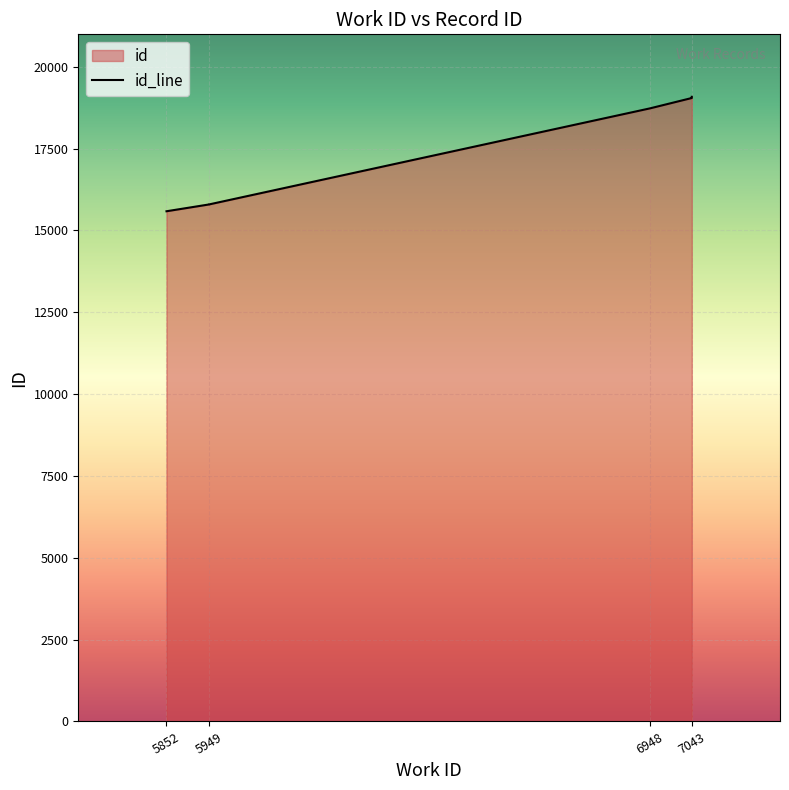

True or false: there are more than 0 points higher than both neighbors.

False